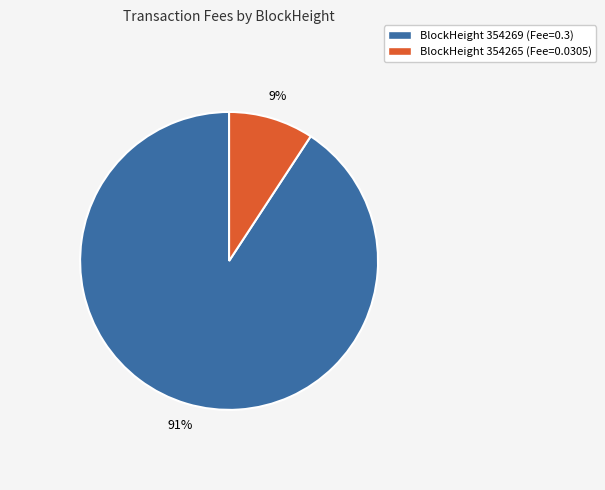

To the nearest percent, what is the difference between the largest and smallest slice percentages?

82%